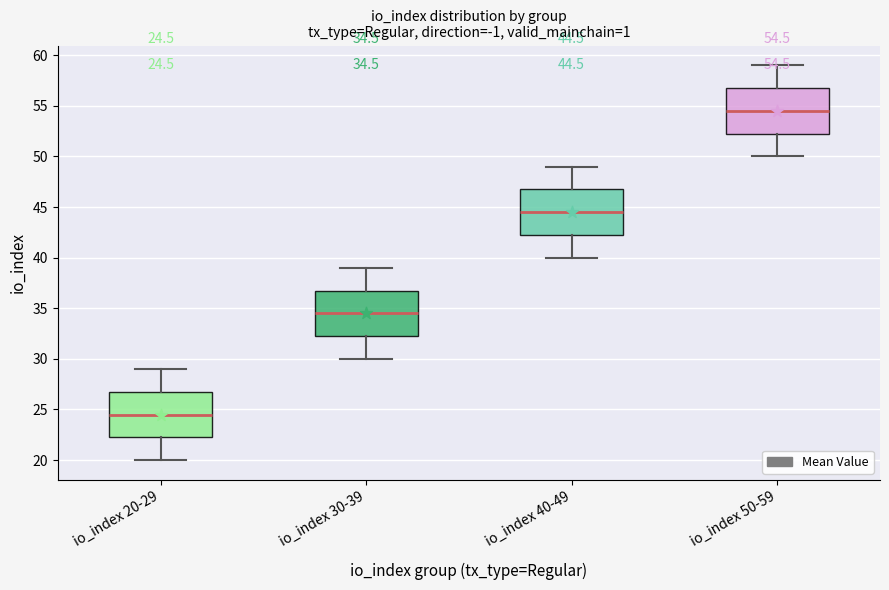

Which box's median line is the lowest?

io_index 20-29